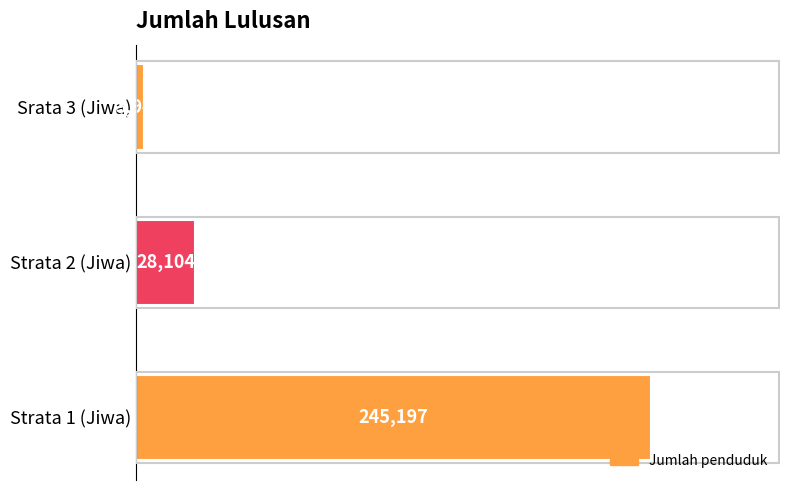

Does the chart contain any negative values?

No